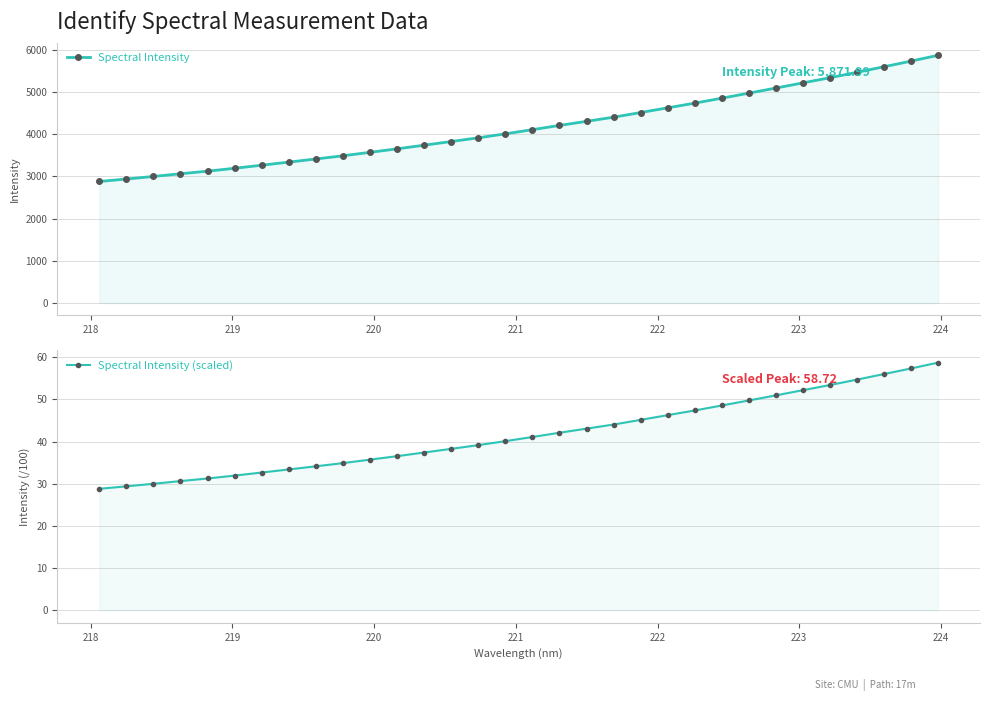

What is the value of the Spectral Intensity point at the 10th from the left?

3490.5